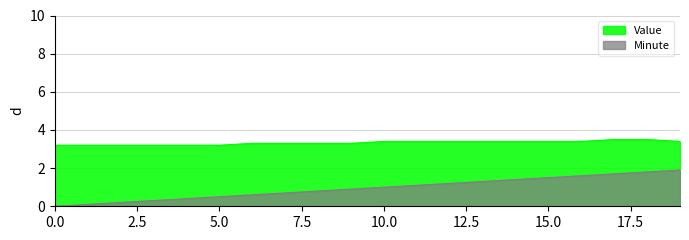

What is the minimum value for Value?

3.2